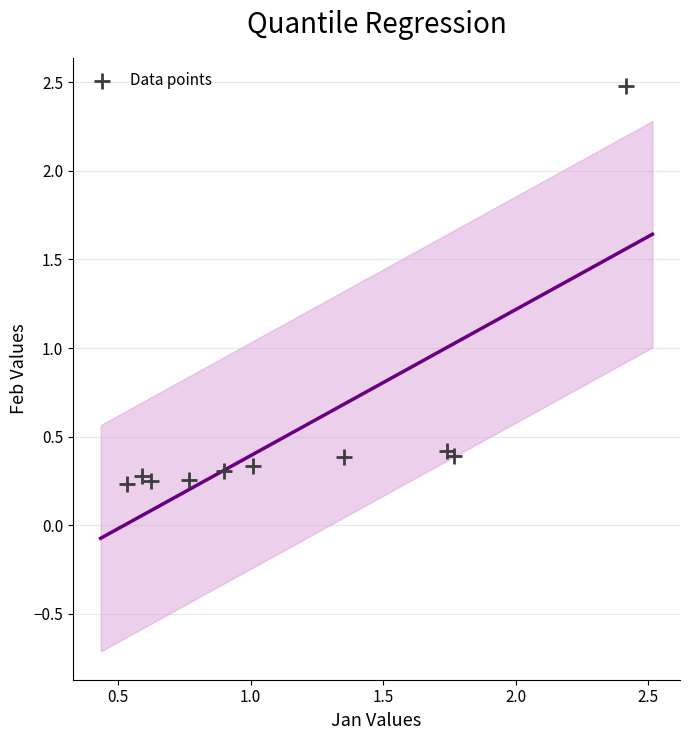

What is the average Y value?

0.5